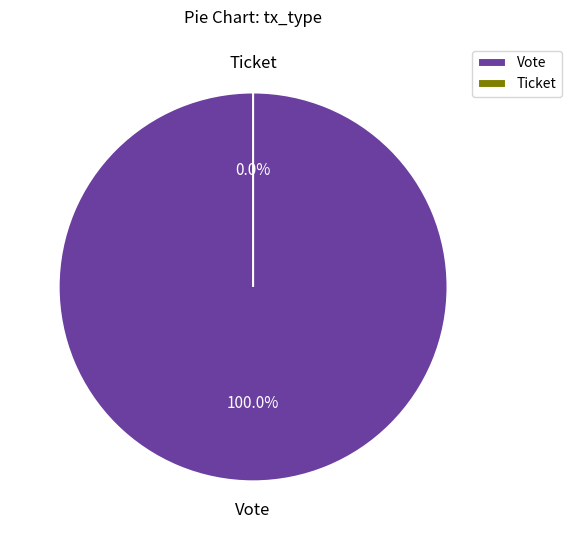

Rank the categories by value from lowest to highest.

Ticket, Vote